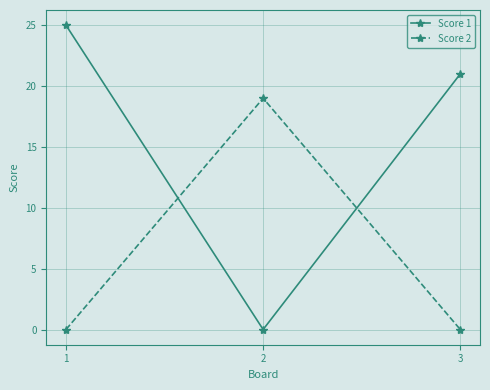

Where does the Score 1 series first go above 21?

1